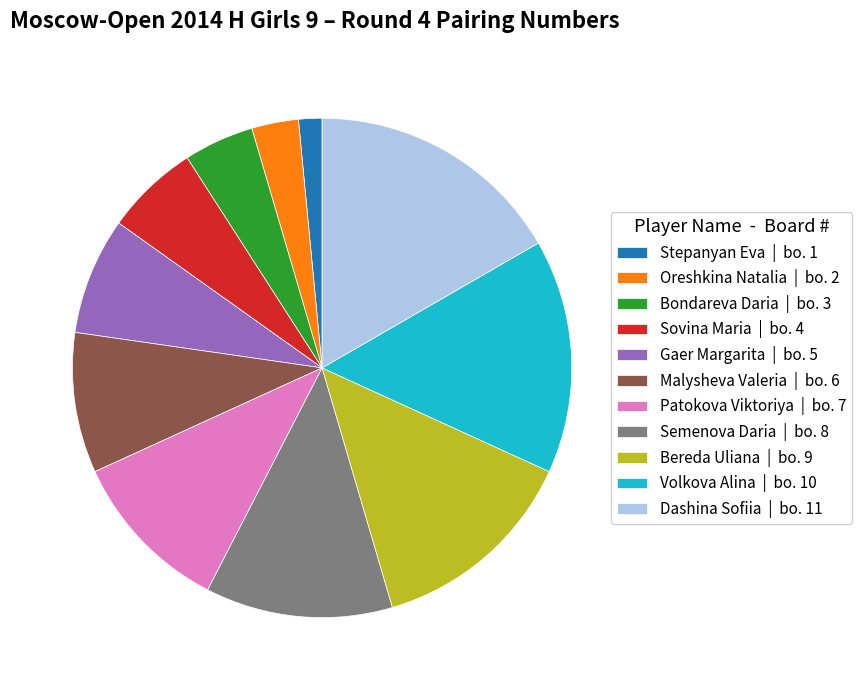

The Gaer Margarita slice represents 8% of the pie. True or false?

True